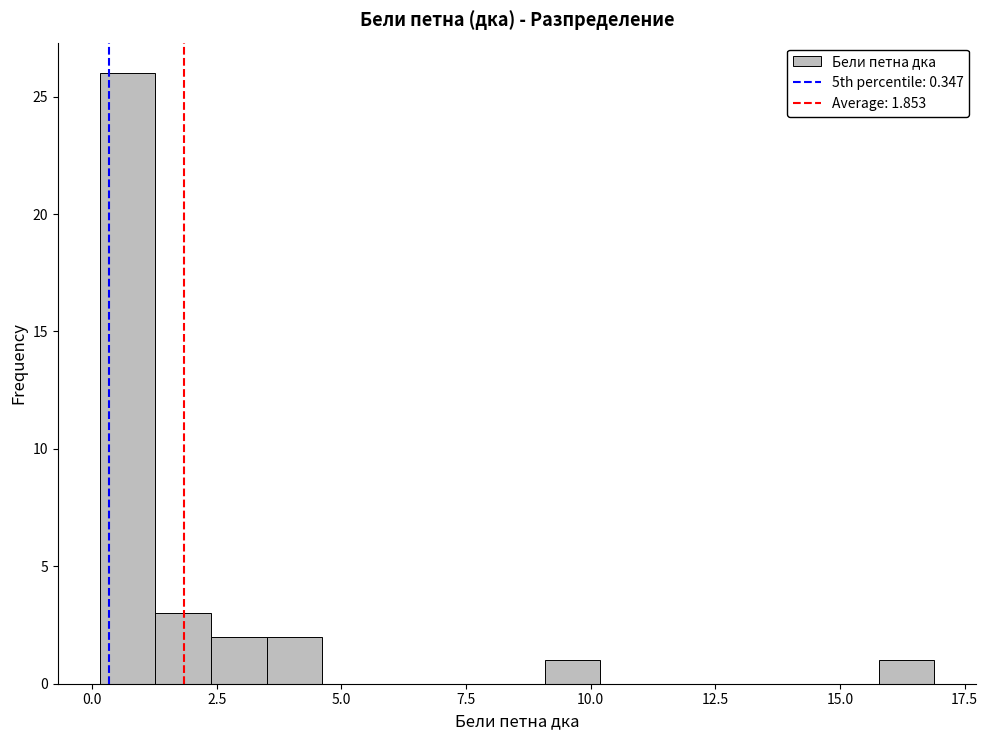

Around what value on the x-axis is the tallest bar? Give the approximate position of its centre, as read against the axis.

0.5